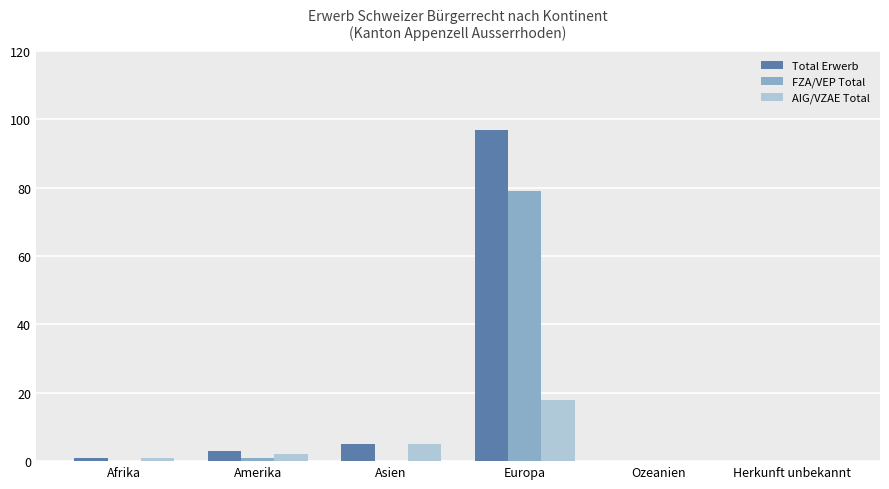

How many groups of bars are there?

6